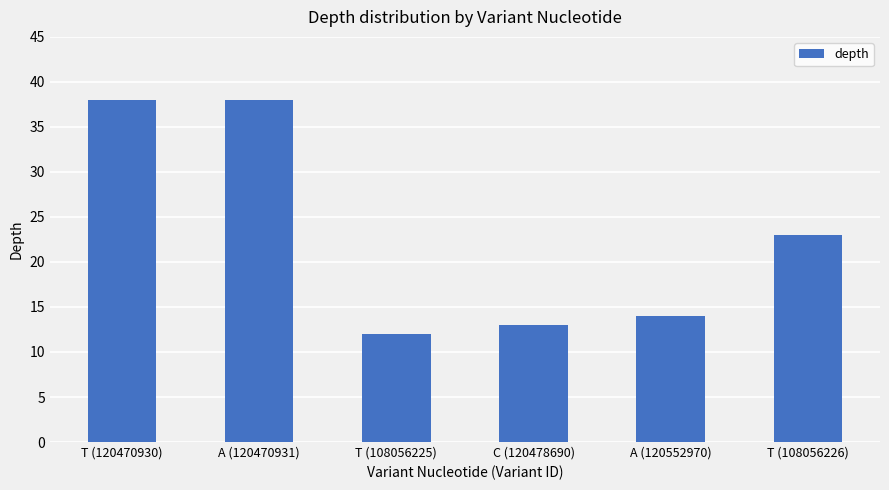

What is the maximum value shown in the chart?

38